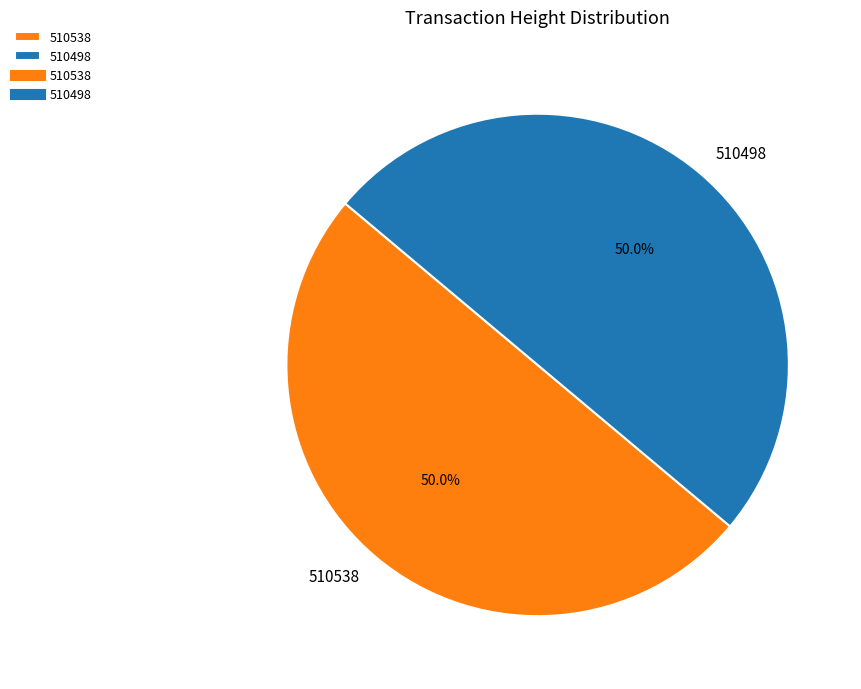

Approximately how many times larger is the value at 510538 compared to 510498?

1.0